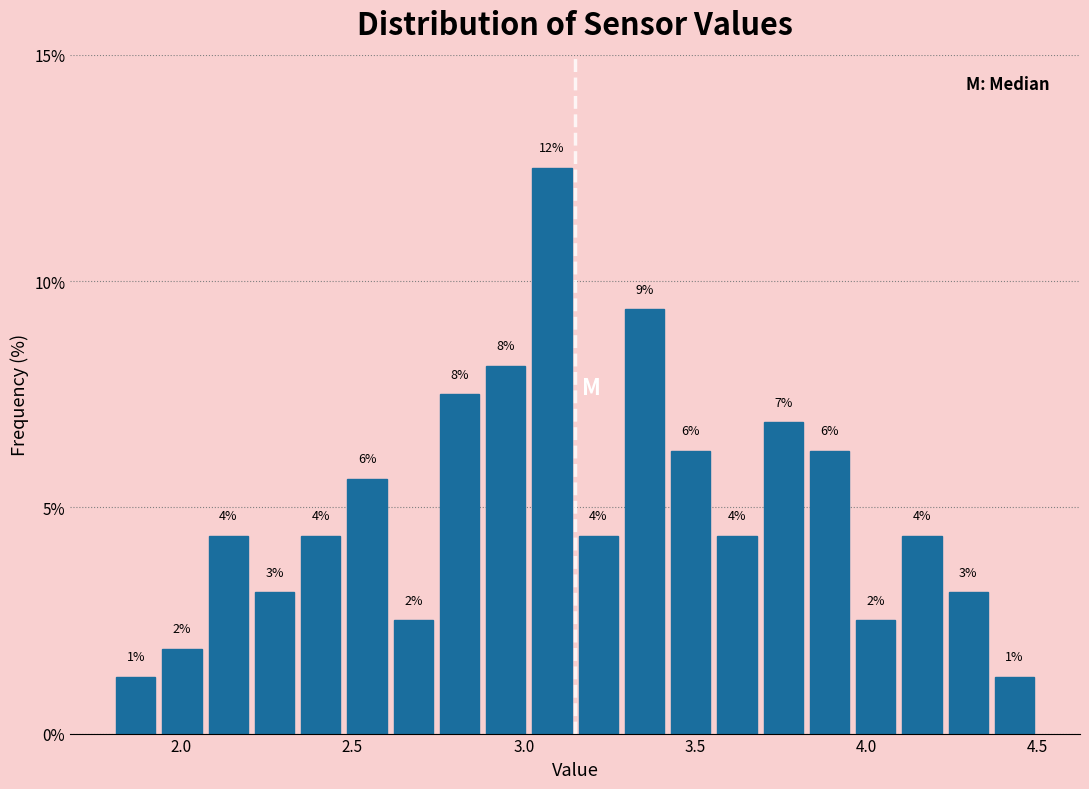

Around what value on the x-axis is the tallest bar? Give the approximate position of its centre, as read against the axis.

3.10